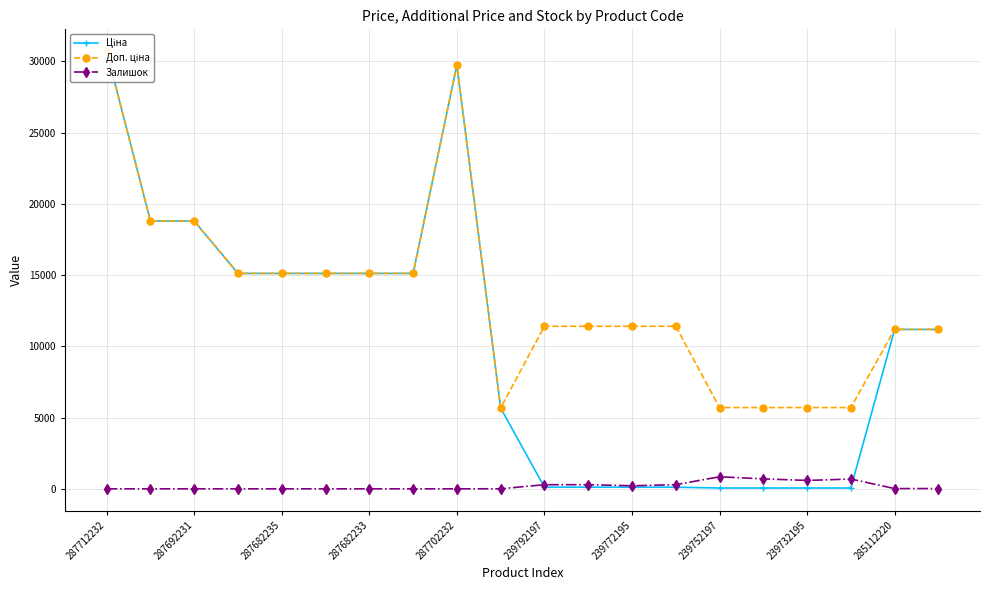

The value of Залишок at 287712232 is -279.6. True or false?

False